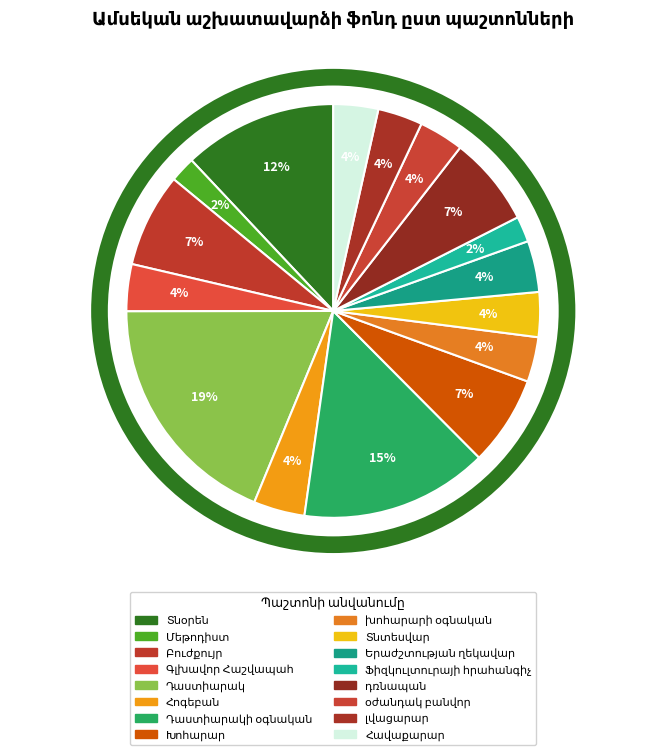

What is the largest slice in the pie chart?

Դաստիարակ